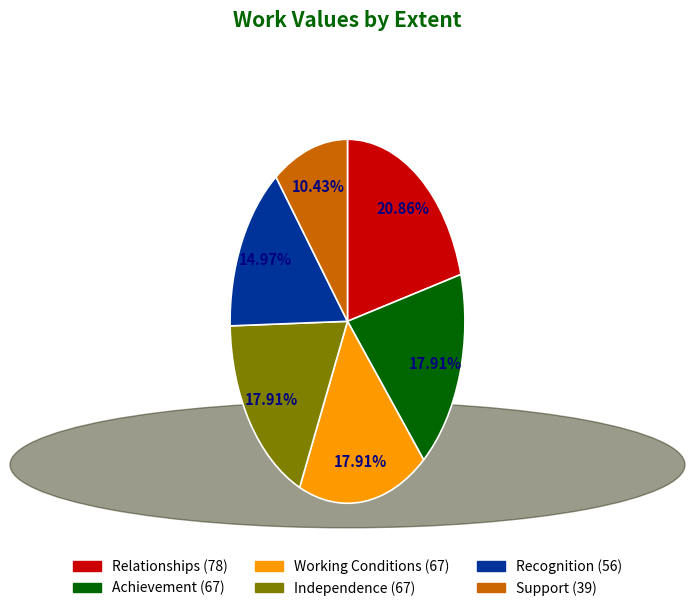

To the nearest percent, what percentage of the pie is Independence?

18%